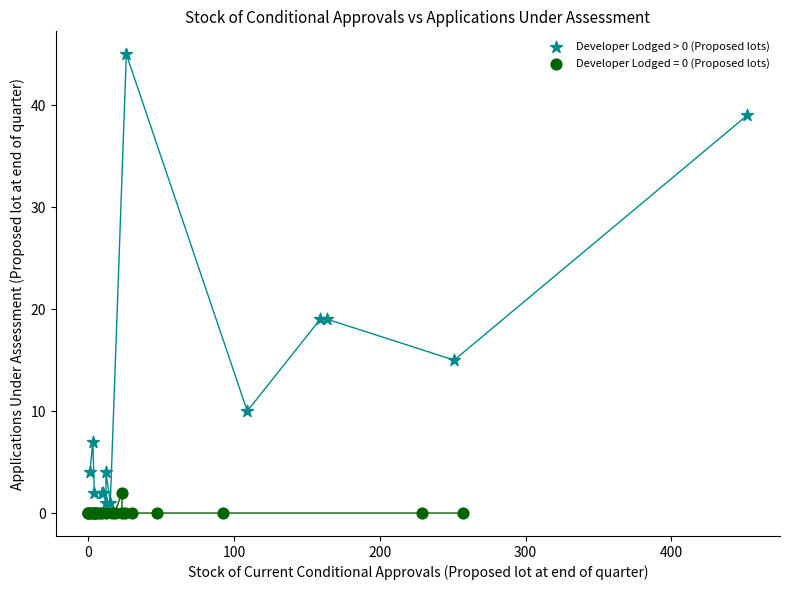

Which series has the largest Y range (max minus min)?

Developer Lodged > 0 (Proposed lots)